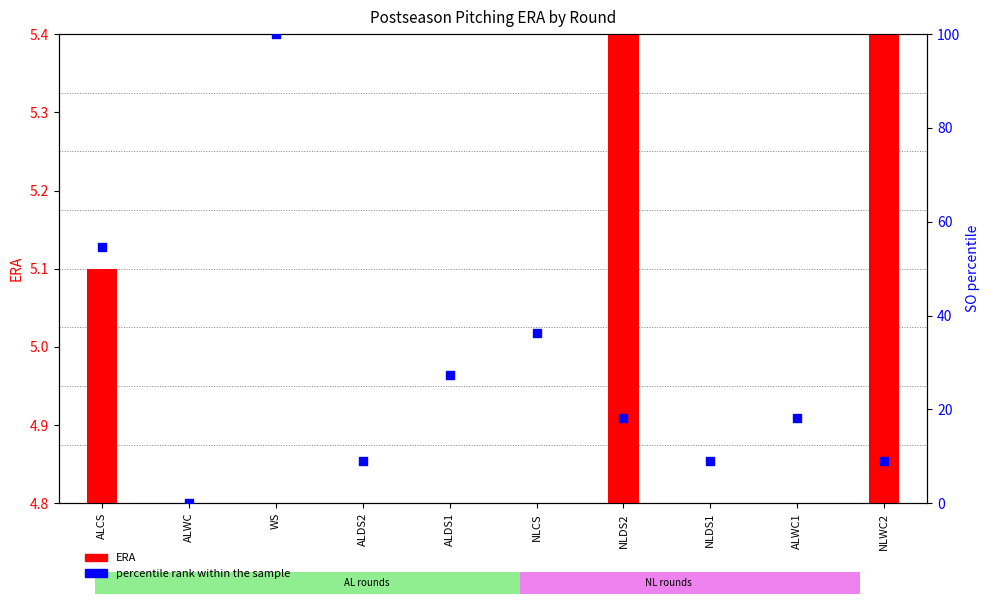

What are all the series names shown in the legend?

ERA, percentile rank within the sample